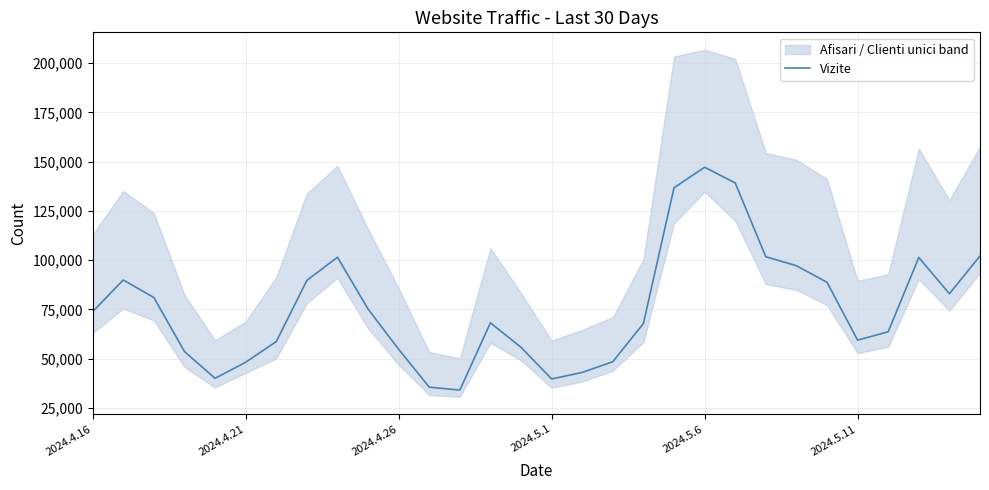

Read the value at 28, to the nearest 10.

82900